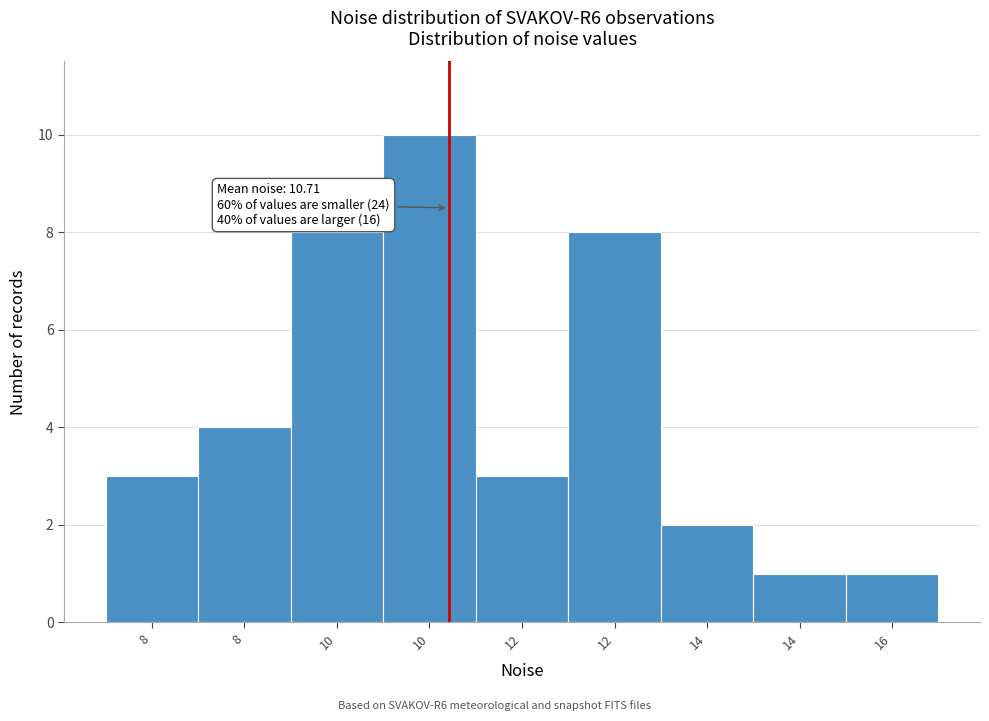

Count the number of categories in the chart.

9